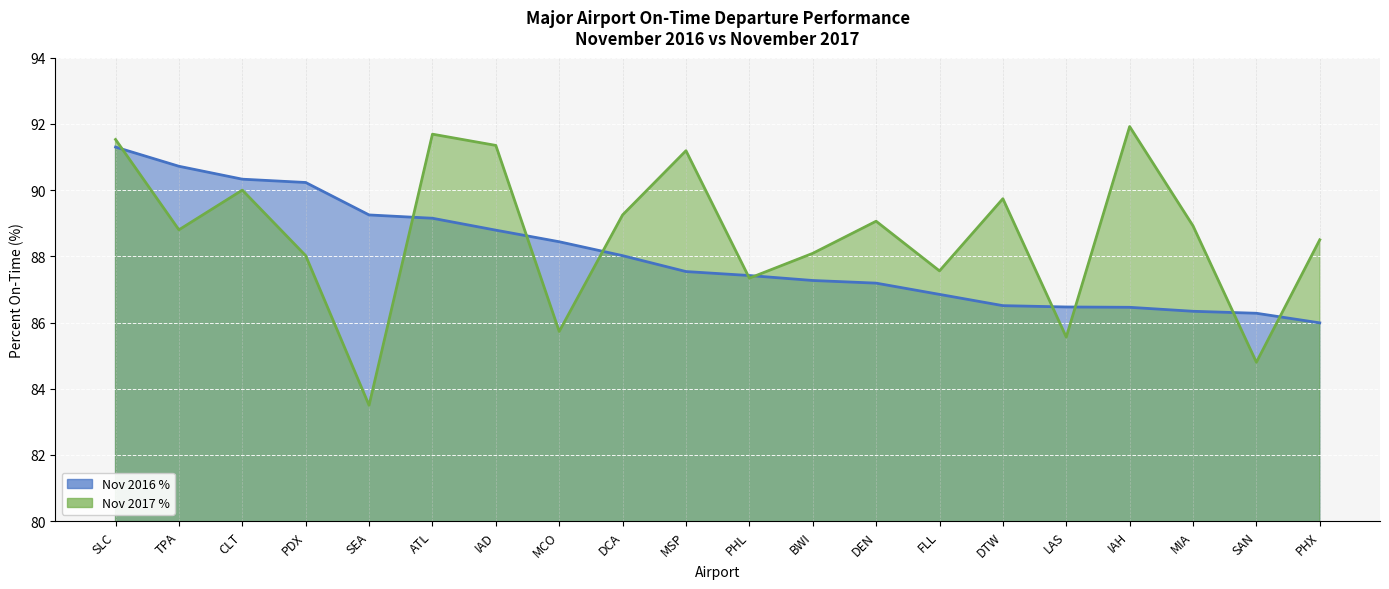

What value does the Nov 2016 % series have at DEN?

87.2